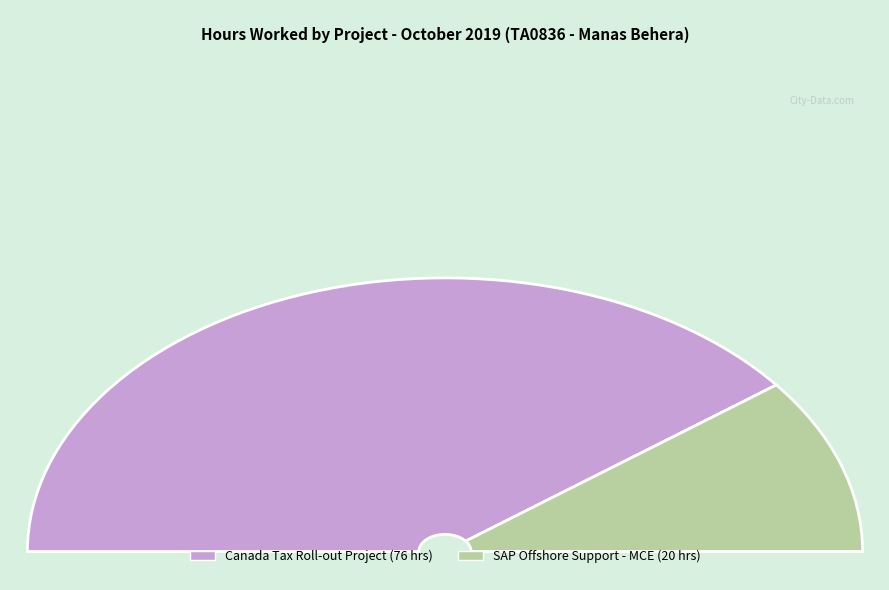

To the nearest percent, what is the difference between the largest and smallest slice percentages?

58%